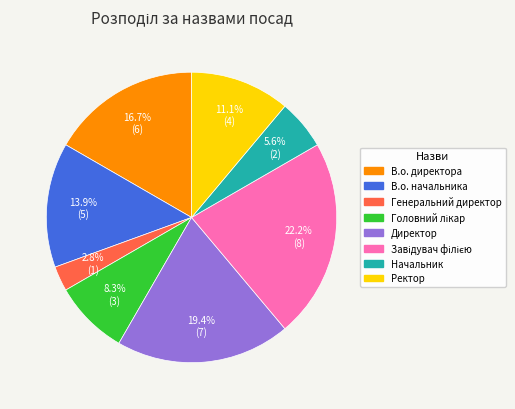

Combined, what portion of the pie is Генеральний директор and Директор?

22.2%